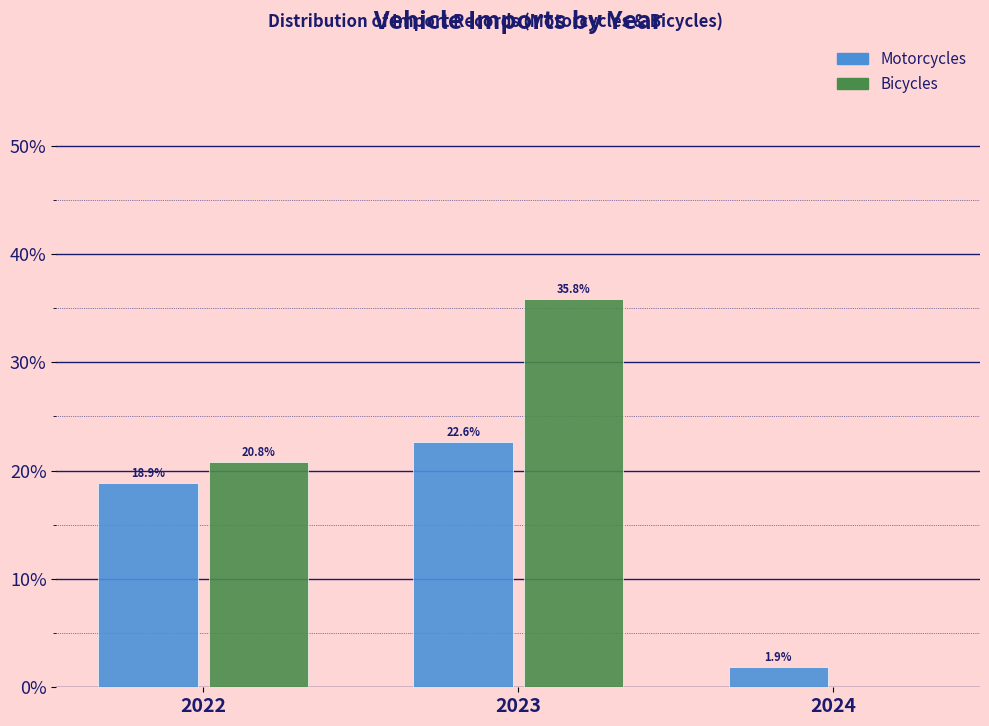

Reading left to right, extract all data points from this chart.

Motorcycles: 2022=18.9	2023=22.6	2024=1.9
Bicycles: 2022=20.8	2023=35.8	2024=0.0